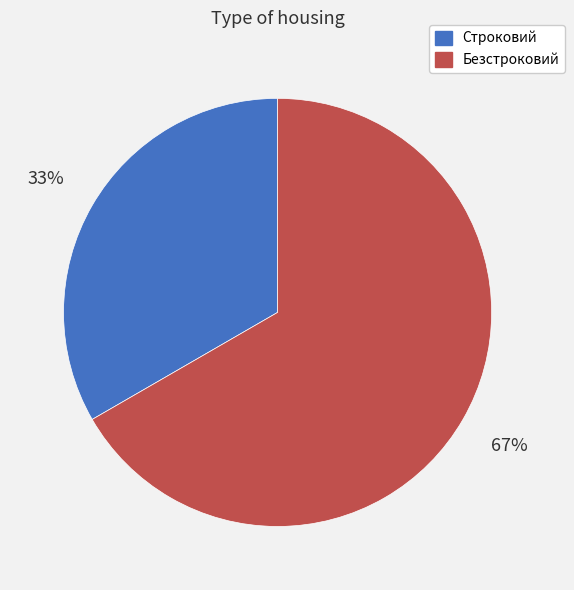

To the nearest percent, what is the combined percentage of Строковий and Безстроковий?

100%